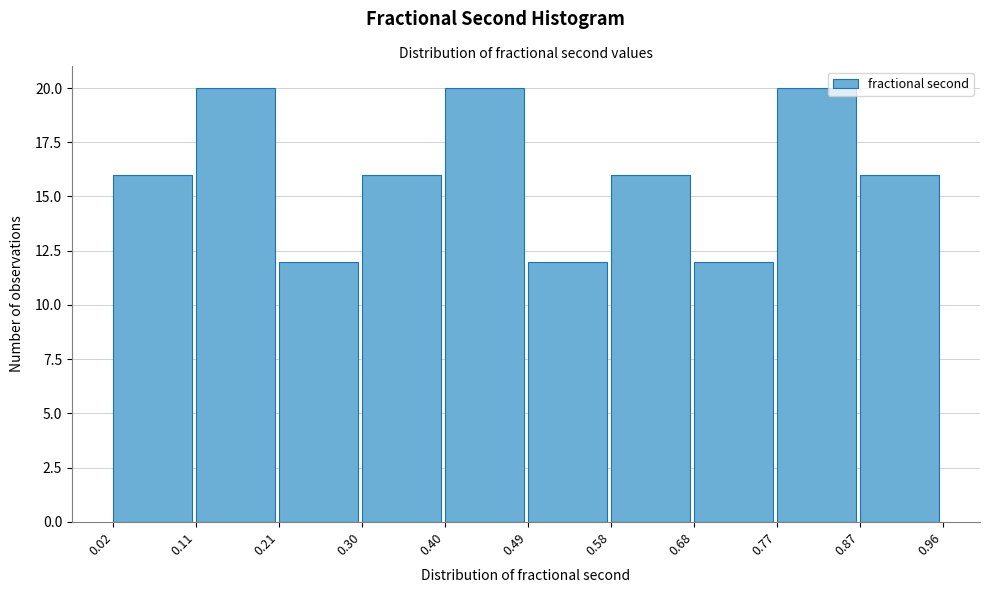

How tall is the bar that spans 0.77 to 0.87 on the x-axis? The values are not printed on the chart, so give them approximately, as read against the axis.

20